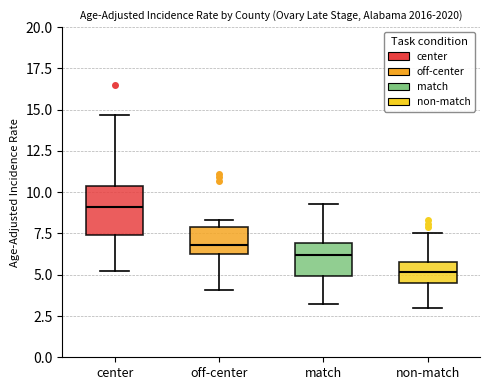

Reading left to right, read every box against the y-axis: the position of its median line, the range the box covers, and the ends of its whiskers. The values are not printed on the chart, so give them approximately, as read against the axis.

center: median 9.0, box 7.5 to 10.5, whiskers 5.0 to 14.5
off-center: median 7.0, box 6.5 to 8.0, whiskers 4.0 to 8.5
match: median 6.0, box 5.0 to 7.0, whiskers 3.0 to 9.5
non-match: median 5.0, box 4.5 to 6.0, whiskers 3.0 to 7.5